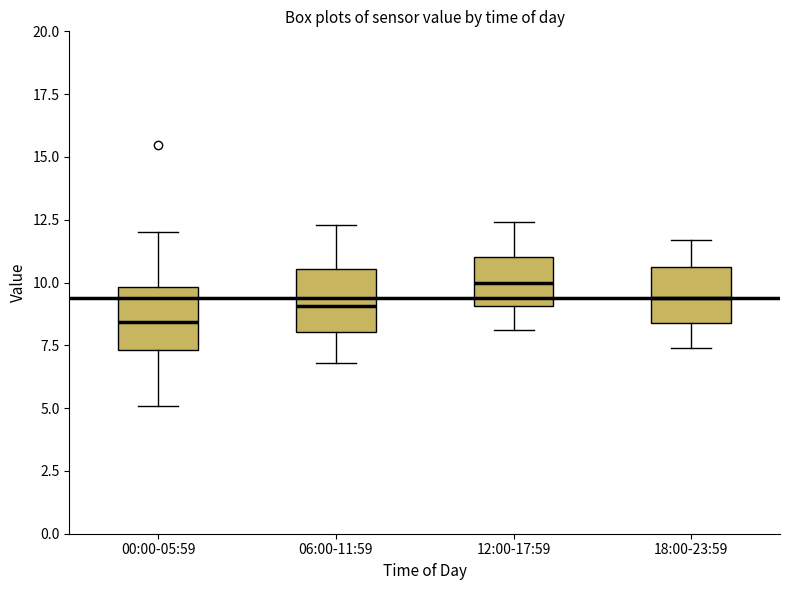

Where does the median line of the box for 18:00-23:59 sit on the y-axis? The values are not printed on the chart, so give them approximately, as read against the axis.

9.5